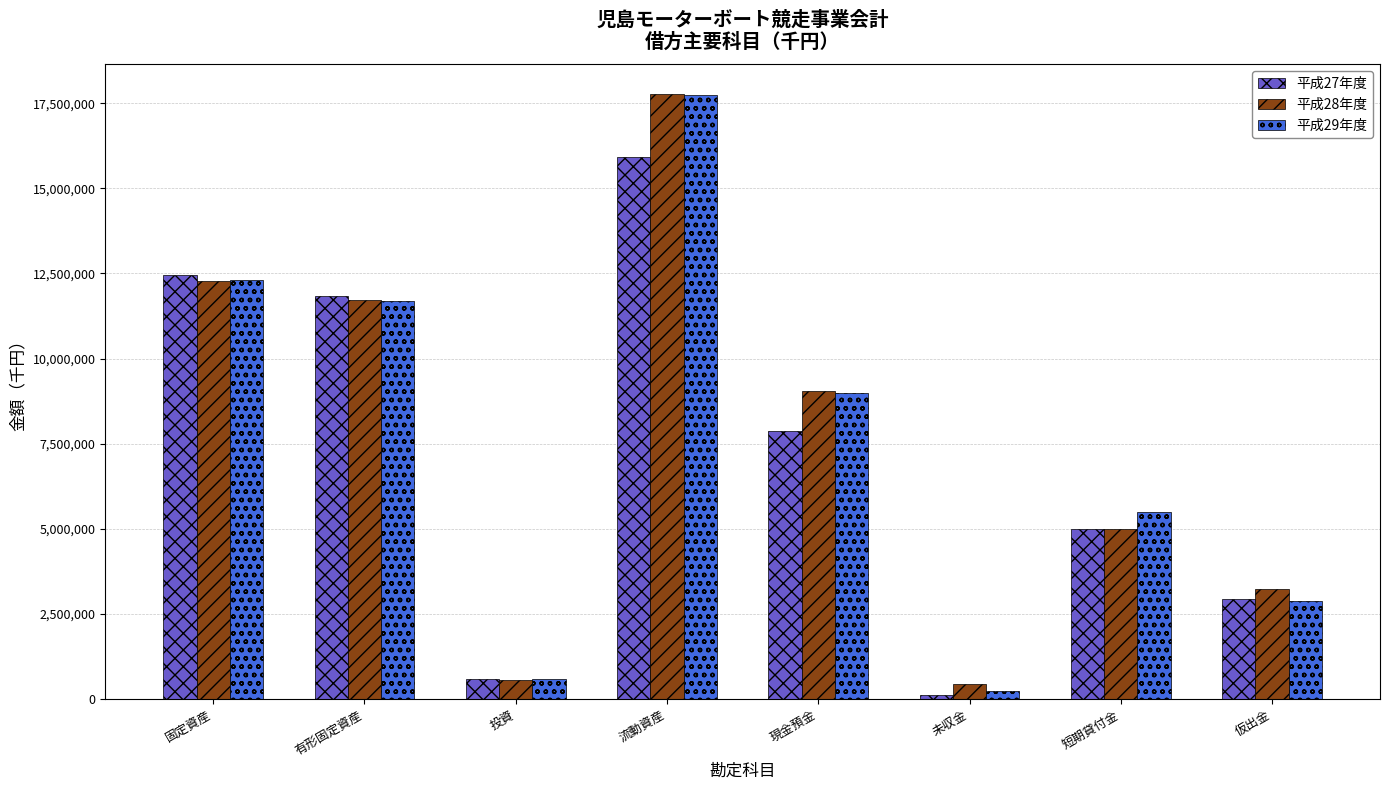

Reading left to right, what are all the values shown in this chart?

平成27年度: 固定資産=12448936	有形固定資産=11850203	投資=598733	流動資産=15933518	現金預金=7877771	未収金=114309	短期貸付金=5000000	仮出金=2941438
平成28年度: 固定資産=12266720	有形固定資産=11717868	投資=548852	流動資産=17759314	現金預金=9033692	未収金=444493	短期貸付金=5000000	仮出金=3231249
平成29年度: 固定資産=12299369	有形固定資産=11700221	投資=599148	流動資産=17751561	現金預金=8995524	未収金=223324	短期貸付金=5500000	仮出金=2883008